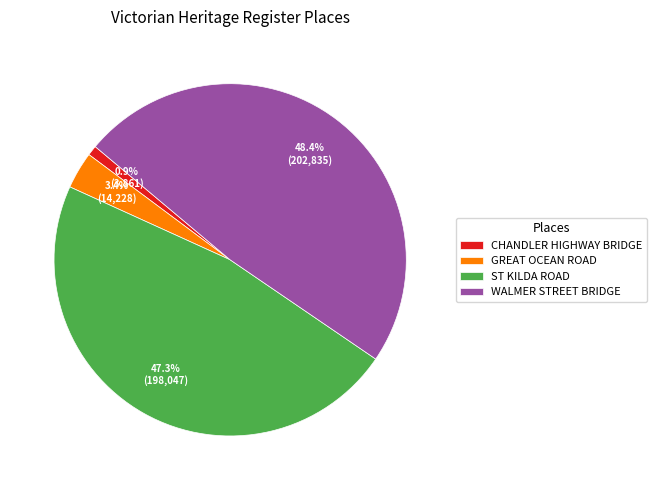

Rank the categories by value from highest to lowest.

WALMER STREET BRIDGE, ST KILDA ROAD, GREAT OCEAN ROAD, CHANDLER HIGHWAY BRIDGE